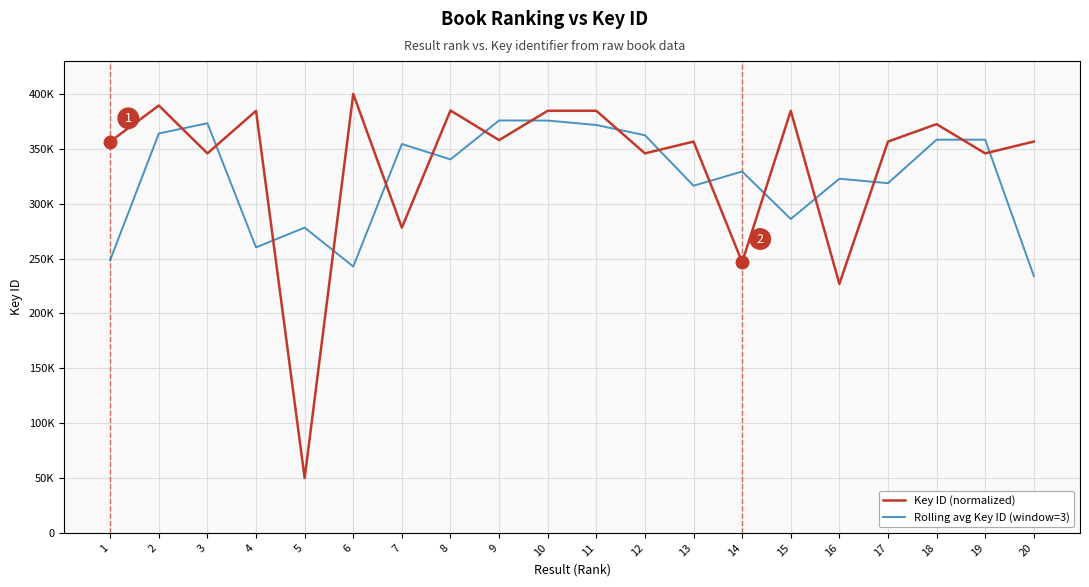

List the labels in order of Key ID (normalized) value, smallest first.

5, 16, 14, 7, 19, 12, 3, 13, 1, 17, 20, 9, 18, 10, 4, 15, 11, 8, 2, 6